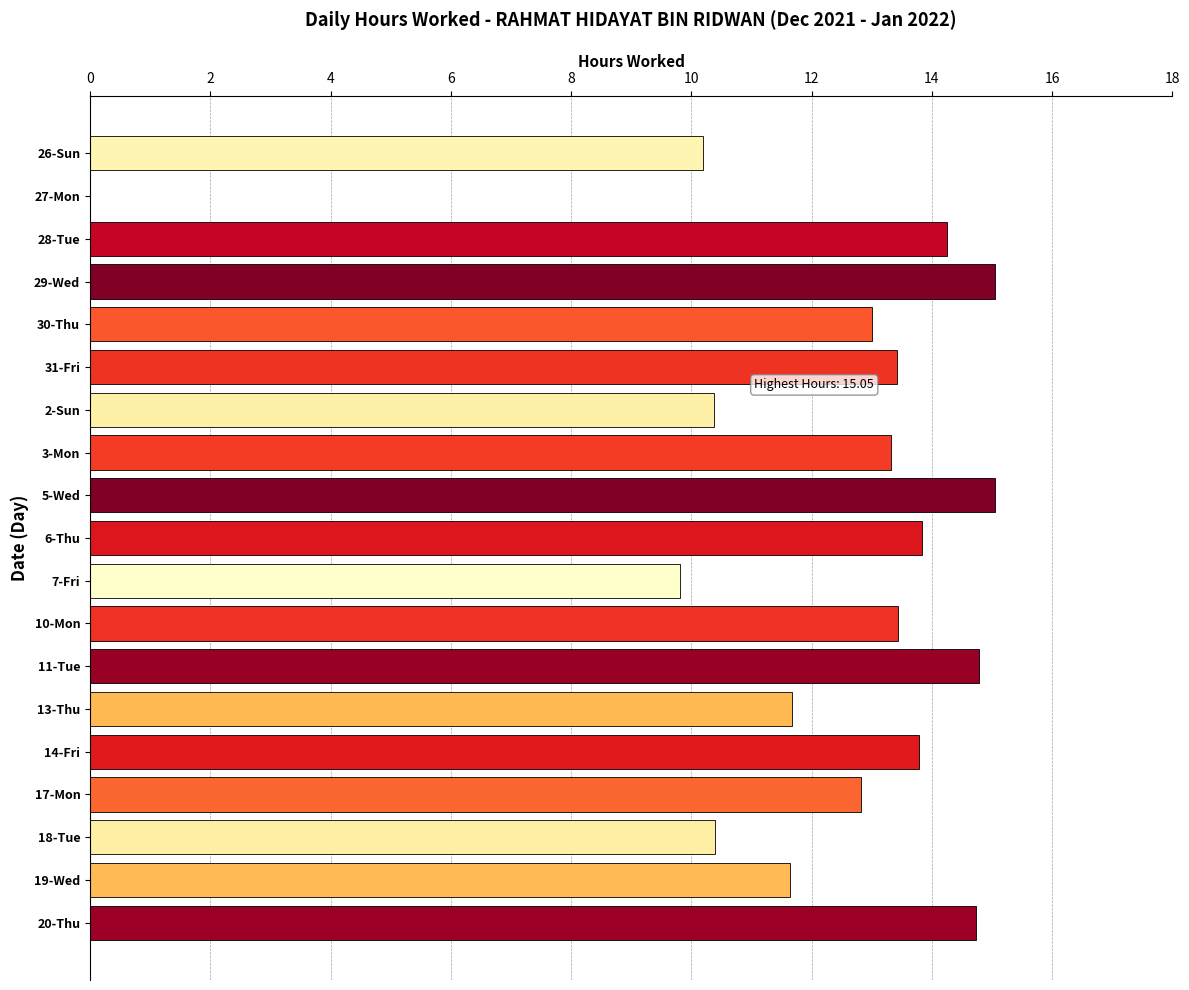

At which label is the value closest to 7?

7-Fri